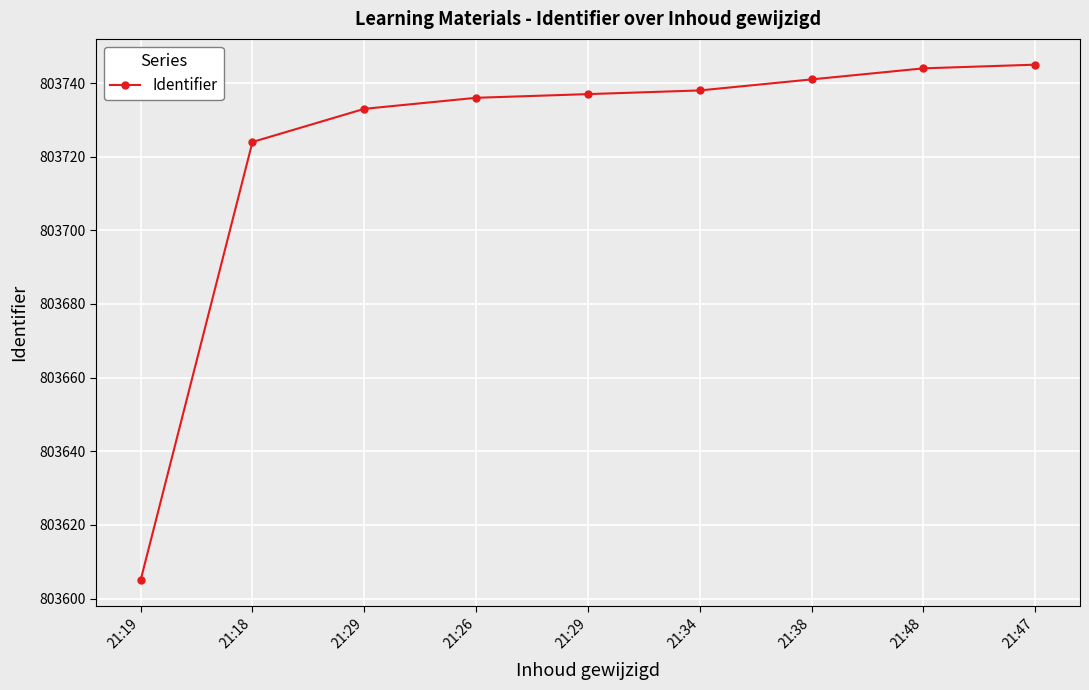

Is this an area chart (filled region under the line)?

No